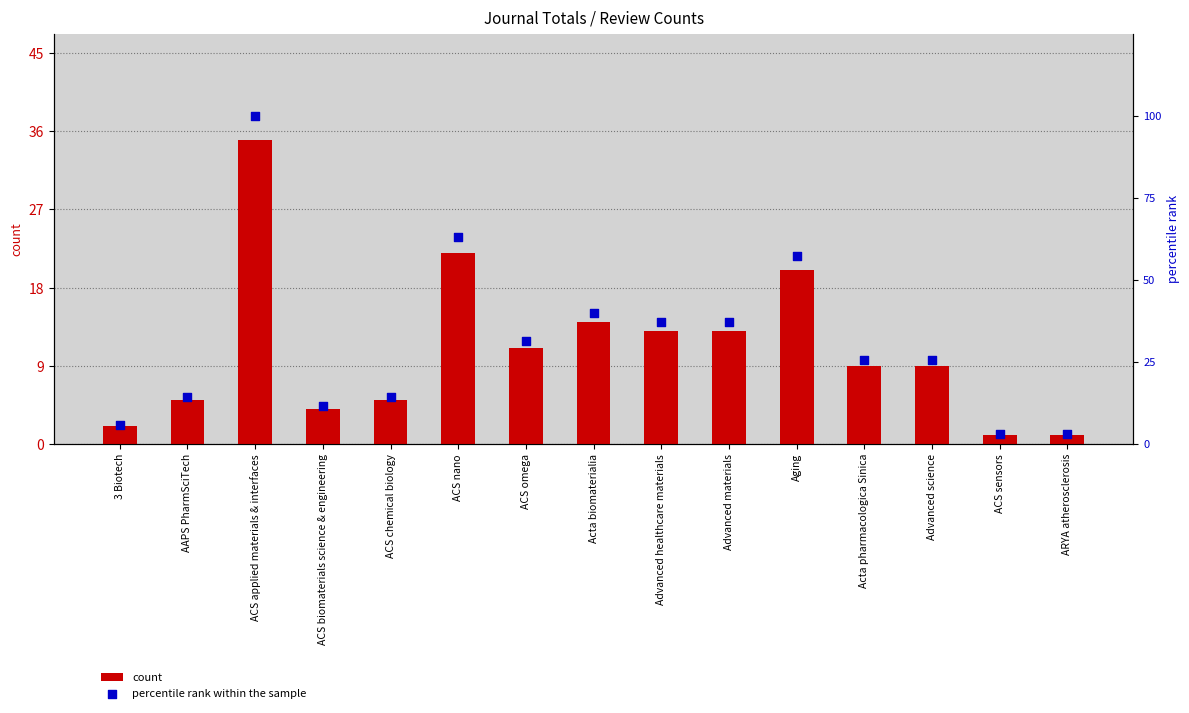

At how many categories does at least one series exceed 24?

9